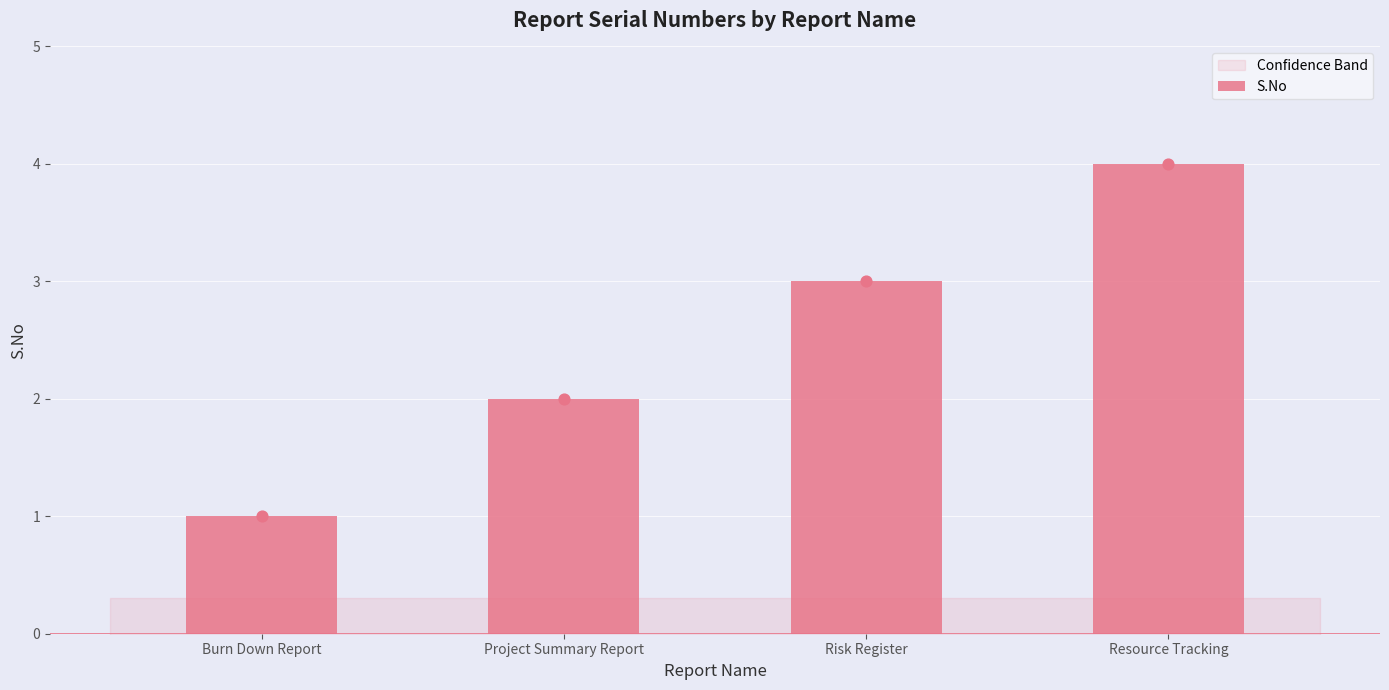

What is the change in value from Project Summary Report to Resource Tracking?

+2